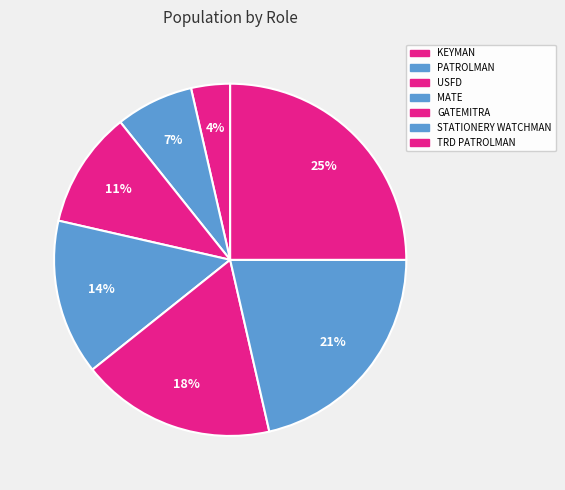

Combined, what portion of the pie is KEYMAN and USFD?

14.3%